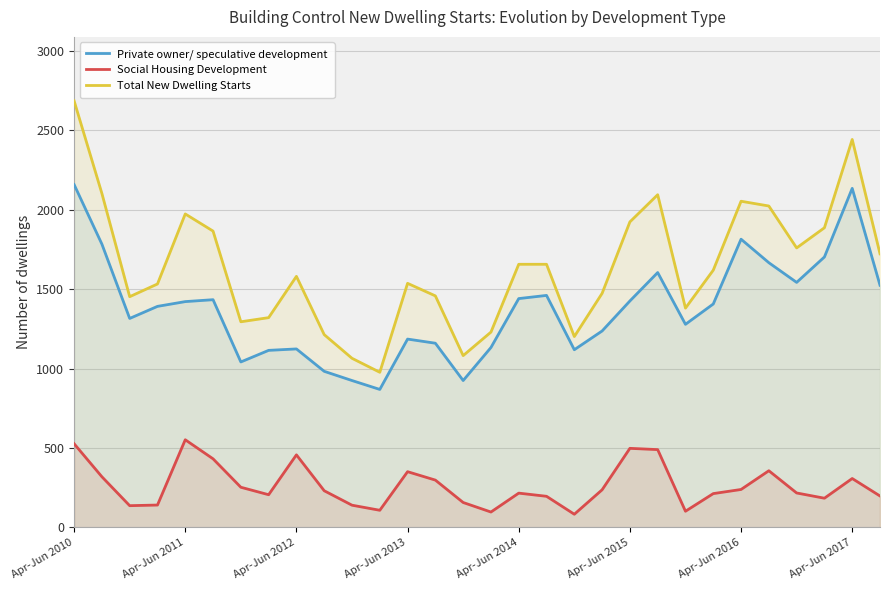

True or false: Social Housing Development and Private owner/ speculative development intersect in this chart.

False